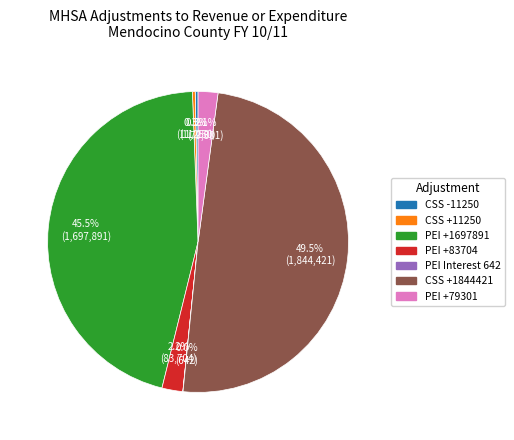

How many slices are in this pie chart?

7